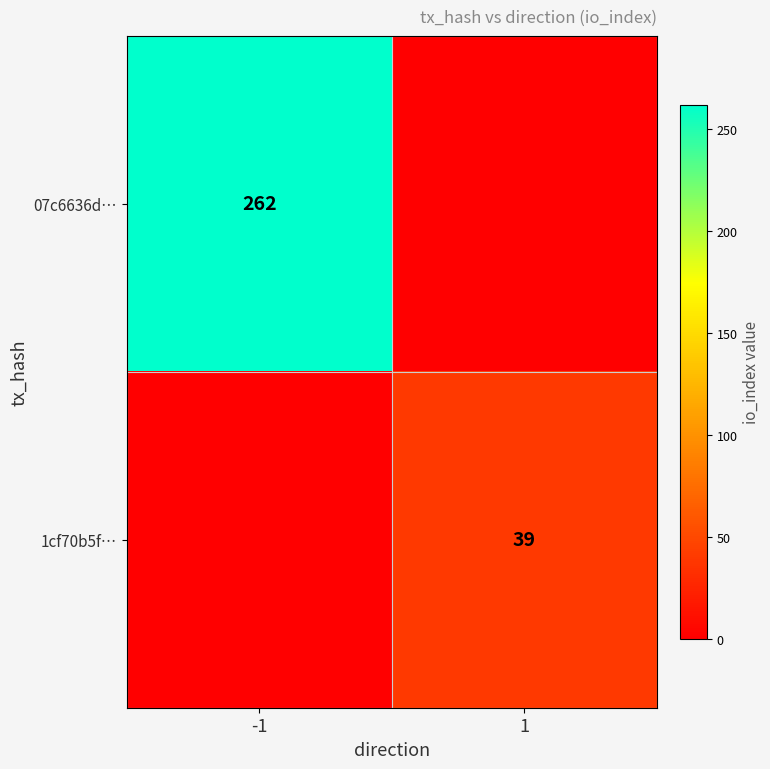

The 1cf70b5f… series shows 39 at 1. True or false?

True